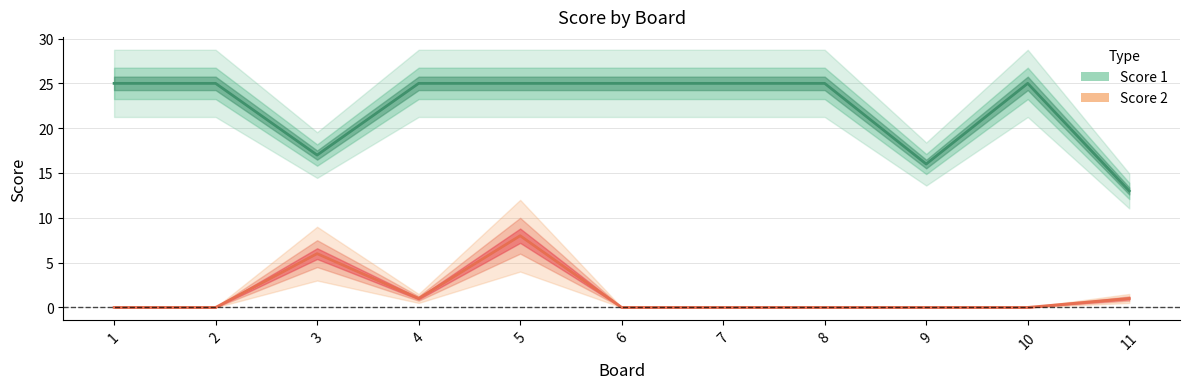

The value of Score 1 at 9 is 16. True or false?

True